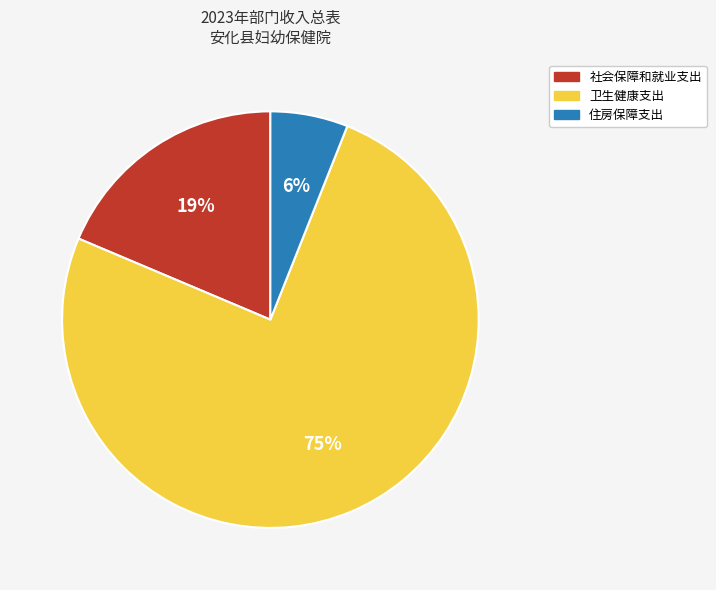

Which slice represents more than half of the pie?

卫生健康支出